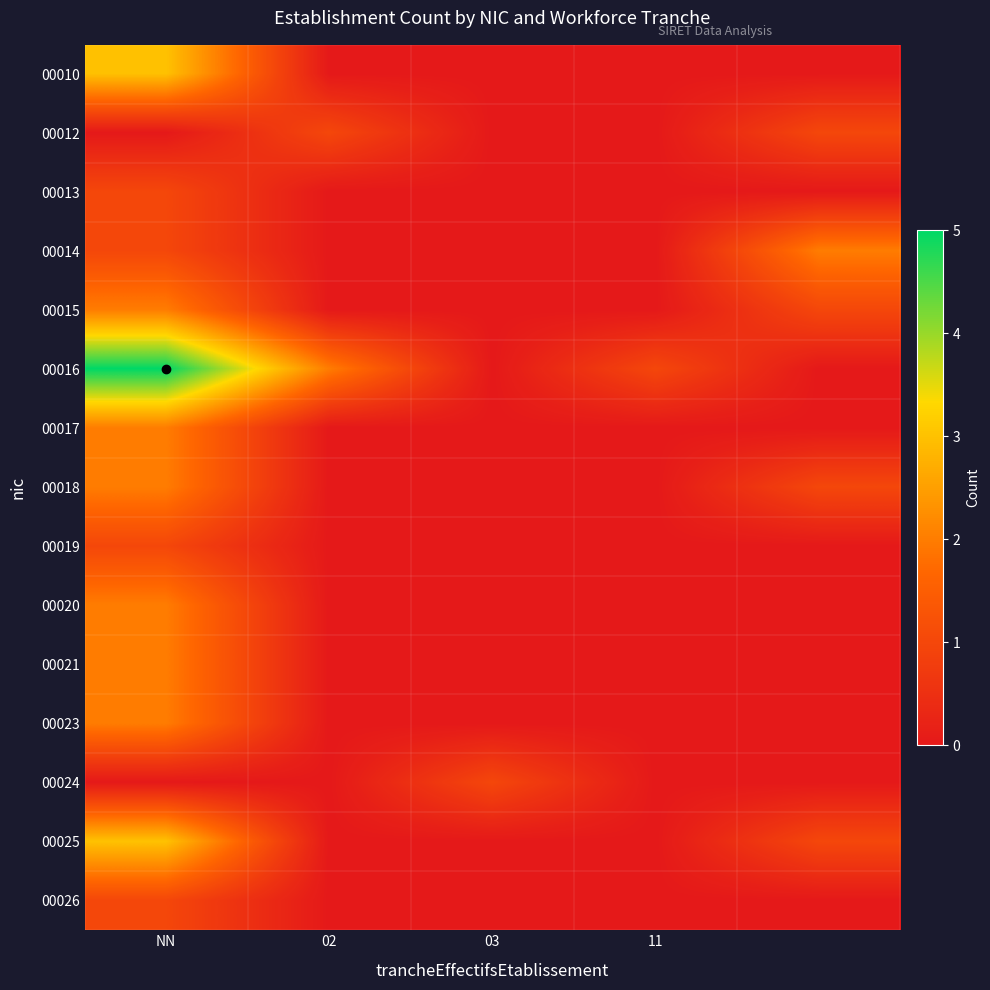

Reading right to left, list all the values displayed in this chart.

00010: 0	0	0	0	3
00012: 1	0	0	1	0
00013: 0	0	0	0	1
00014: 2	0	0	0	1
00015: 1	0	0	0	2
00016: 0	1	0	2	5
00017: 0	0	0	0	2
00018: 1	0	0	0	2
00019: 0	0	0	0	1
00020: 0	0	0	0	2
00021: 0	0	0	0	2
00023: 0	0	0	0	2
00024: 0	0	1	0	0
00025: 1	0	0	0	3
00026: 0	0	0	0	1